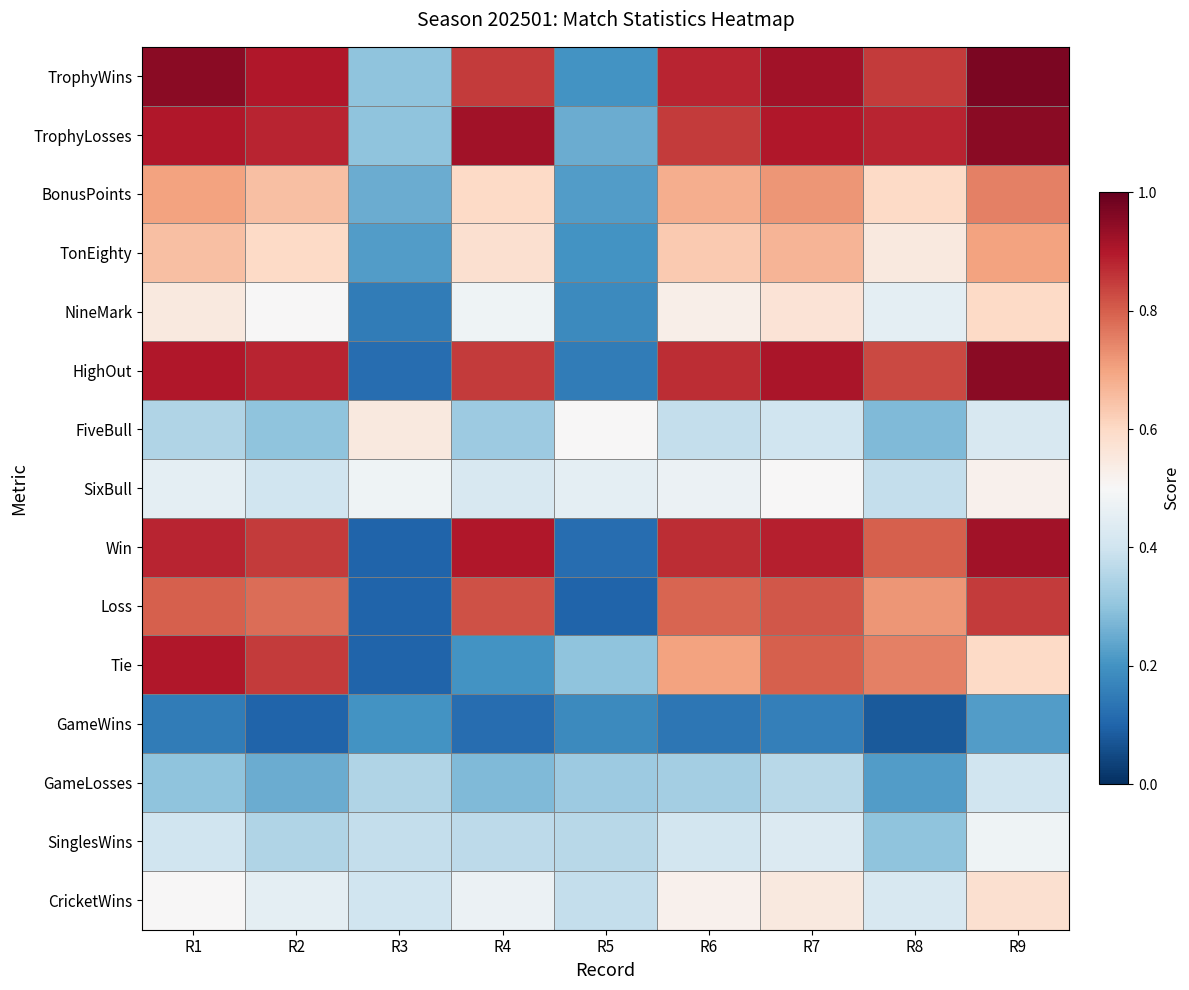

Reading left to right, transcribe all the data shown in this chart.

TrophyWins: R1=0.9	R2=0.9	R3=0.3	R4=0.8	R5=0.2	R6=0.9	R7=0.9	R8=0.8	R9=1.0
TrophyLosses: R1=0.9	R2=0.9	R3=0.3	R4=0.9	R5=0.2	R6=0.8	R7=0.9	R8=0.9	R9=0.9
BonusPoints: R1=0.7	R2=0.7	R3=0.2	R4=0.6	R5=0.2	R6=0.7	R7=0.7	R8=0.6	R9=0.8
TonEighty: R1=0.7	R2=0.6	R3=0.2	R4=0.6	R5=0.2	R6=0.6	R7=0.7	R8=0.6	R9=0.7
NineMark: R1=0.6	R2=0.5	R3=0.1	R4=0.5	R5=0.2	R6=0.5	R7=0.6	R8=0.5	R9=0.6
HighOut: R1=0.9	R2=0.9	R3=0.1	R4=0.8	R5=0.1	R6=0.9	R7=0.9	R8=0.8	R9=0.9
FiveBull: R1=0.3	R2=0.3	R3=0.6	R4=0.3	R5=0.5	R6=0.4	R7=0.4	R8=0.3	R9=0.4
SixBull: R1=0.5	R2=0.4	R3=0.5	R4=0.4	R5=0.5	R6=0.5	R7=0.5	R8=0.4	R9=0.5
Win: R1=0.9	R2=0.8	R3=0.1	R4=0.9	R5=0.1	R6=0.9	R7=0.9	R8=0.8	R9=0.9
Loss: R1=0.8	R2=0.8	R3=0.1	R4=0.8	R5=0.1	R6=0.8	R7=0.8	R8=0.7	R9=0.8
Tie: R1=0.9	R2=0.8	R3=0.1	R4=0.2	R5=0.3	R6=0.7	R7=0.8	R8=0.8	R9=0.6
GameWins: R1=0.1	R2=0.1	R3=0.2	R4=0.1	R5=0.2	R6=0.1	R7=0.2	R8=0.1	R9=0.2
GameLosses: R1=0.3	R2=0.2	R3=0.3	R4=0.3	R5=0.3	R6=0.3	R7=0.4	R8=0.2	R9=0.4
SinglesWins: R1=0.4	R2=0.3	R3=0.4	R4=0.4	R5=0.4	R6=0.4	R7=0.4	R8=0.3	R9=0.5
CricketWins: R1=0.5	R2=0.5	R3=0.4	R4=0.5	R5=0.4	R6=0.5	R7=0.6	R8=0.4	R9=0.6